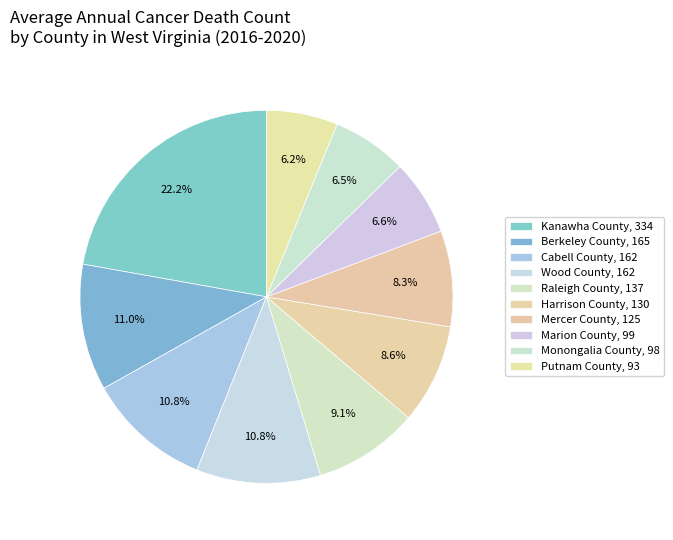

How many slices are in this pie chart?

10